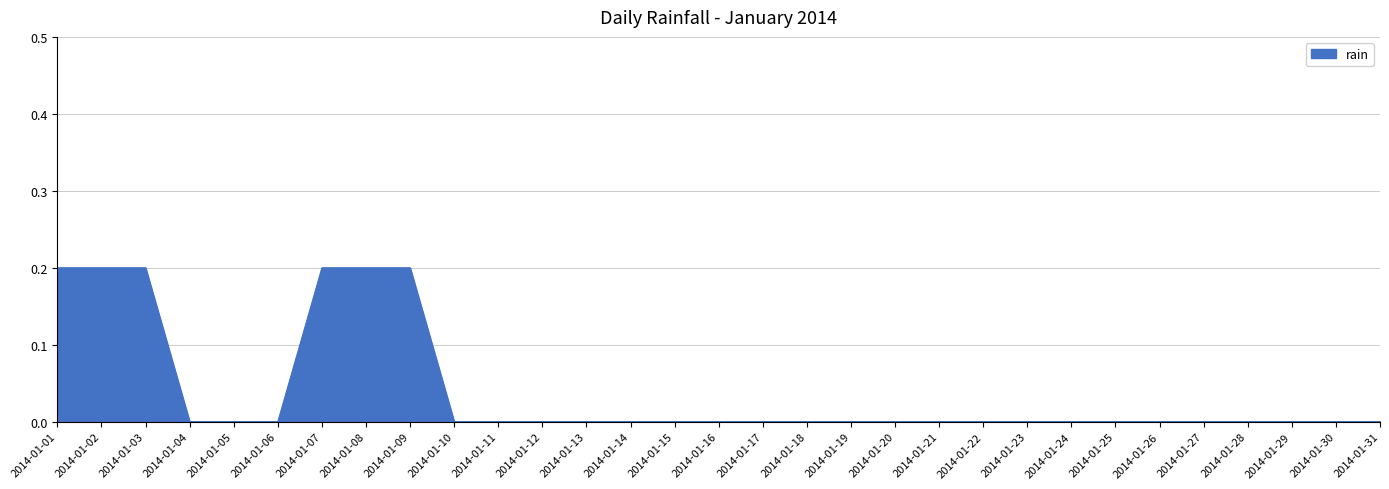

Which has a higher value, 2014-01-07 or 2014-01-29?

2014-01-07